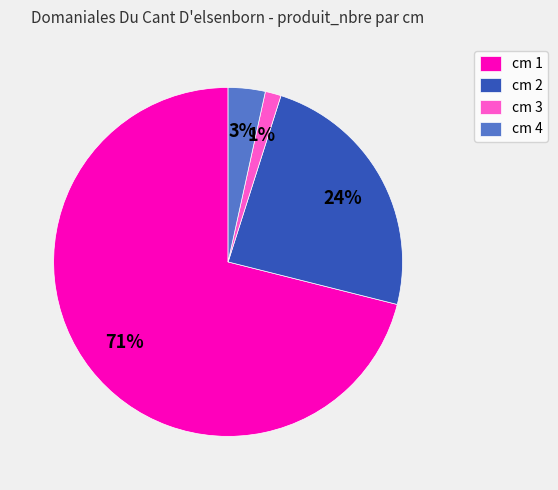

Count the number of slices in the pie.

4